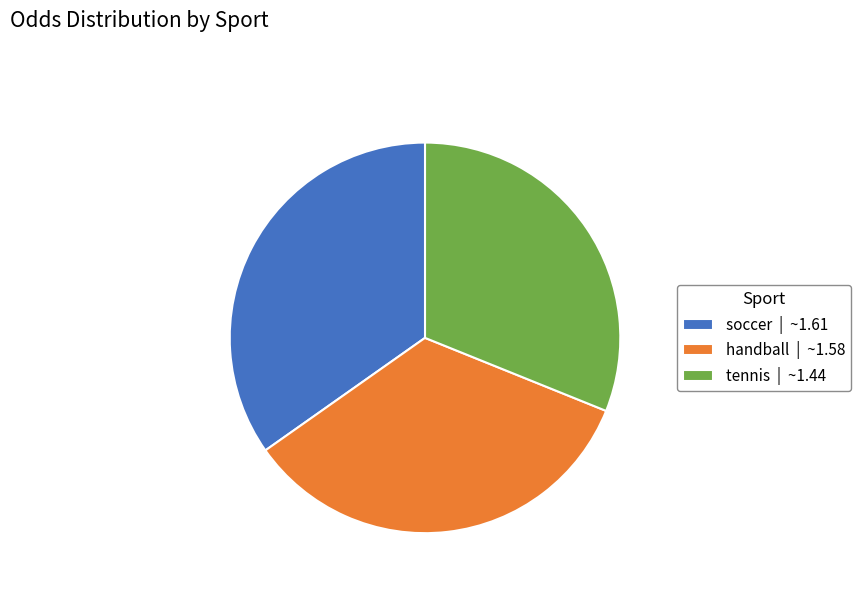

The soccer | ~1.61 slice represents 50% of the pie. True or false?

False